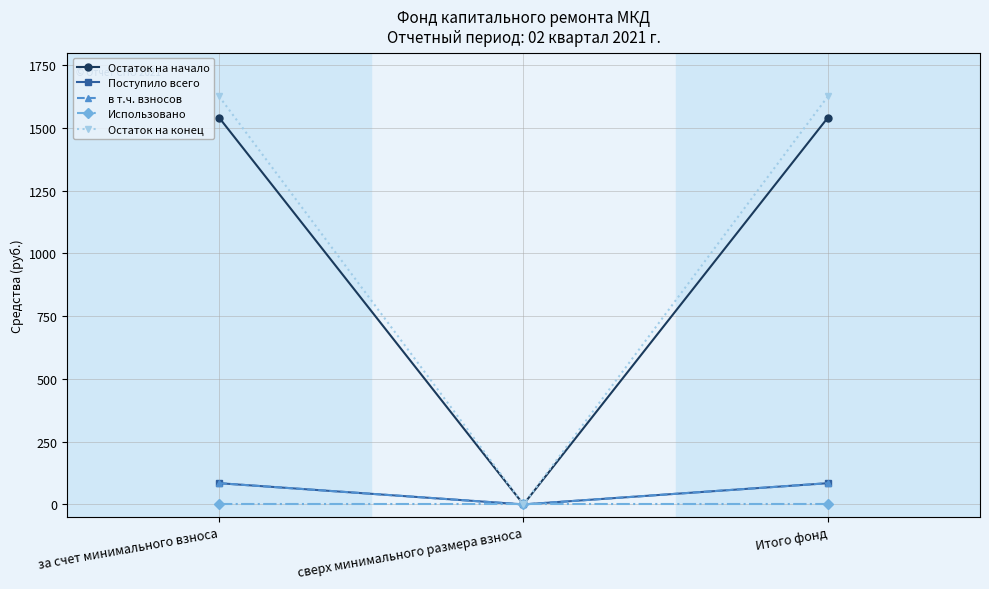

Which series has the largest total across all categories?

Остаток на конец